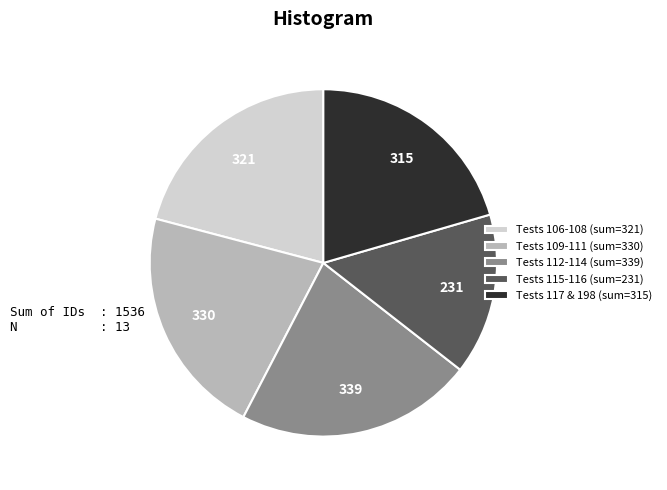

Does Tests 106-108 (sum=321) represent more than half of the total?

No